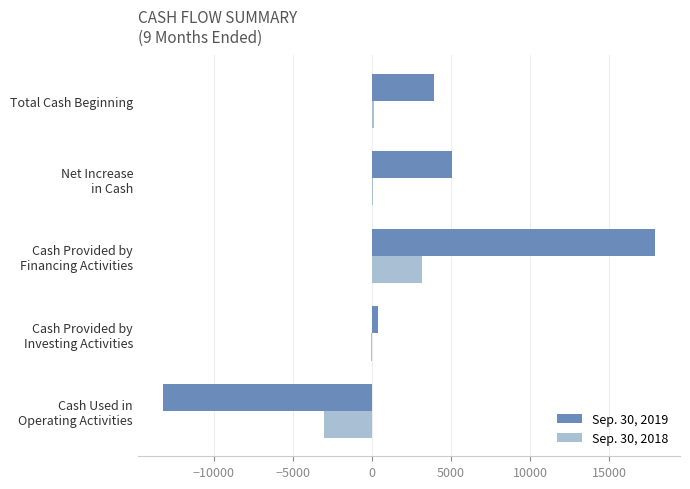

What is the greatest value displayed?

17915